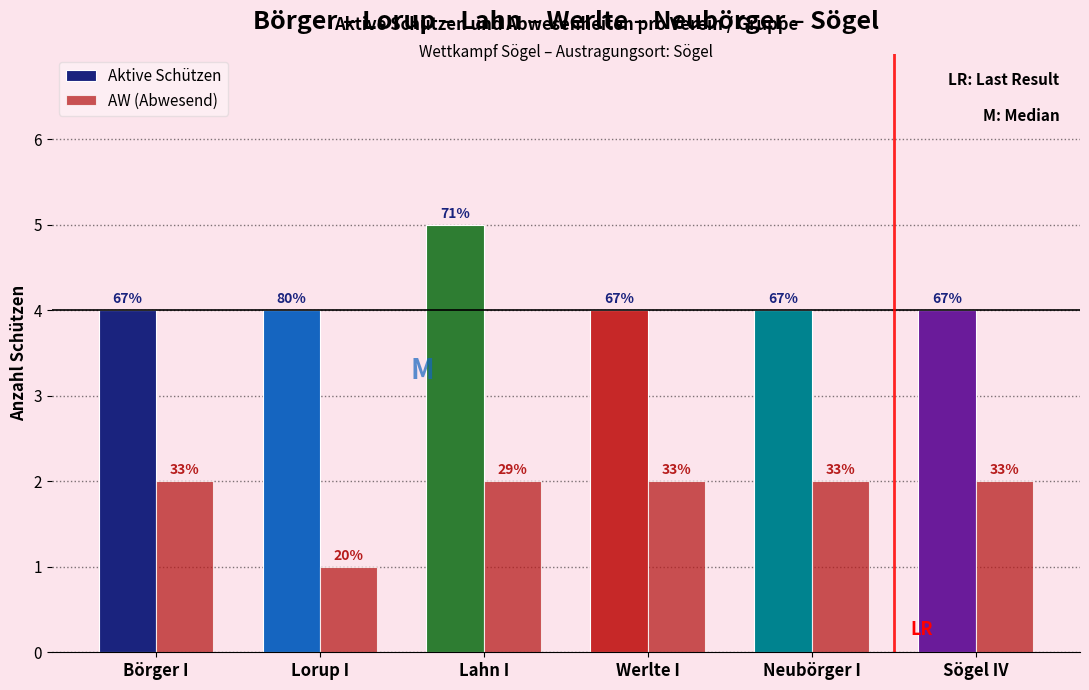

How many bars are there in each group?

2